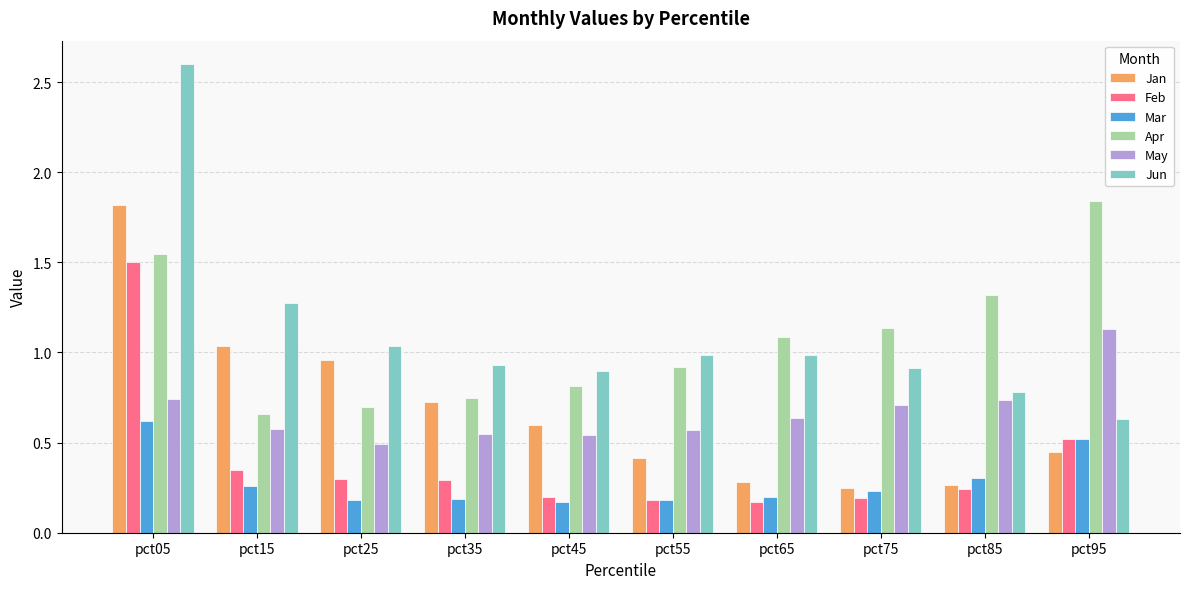

Is it true that May equals 0.7 at pct85?

True